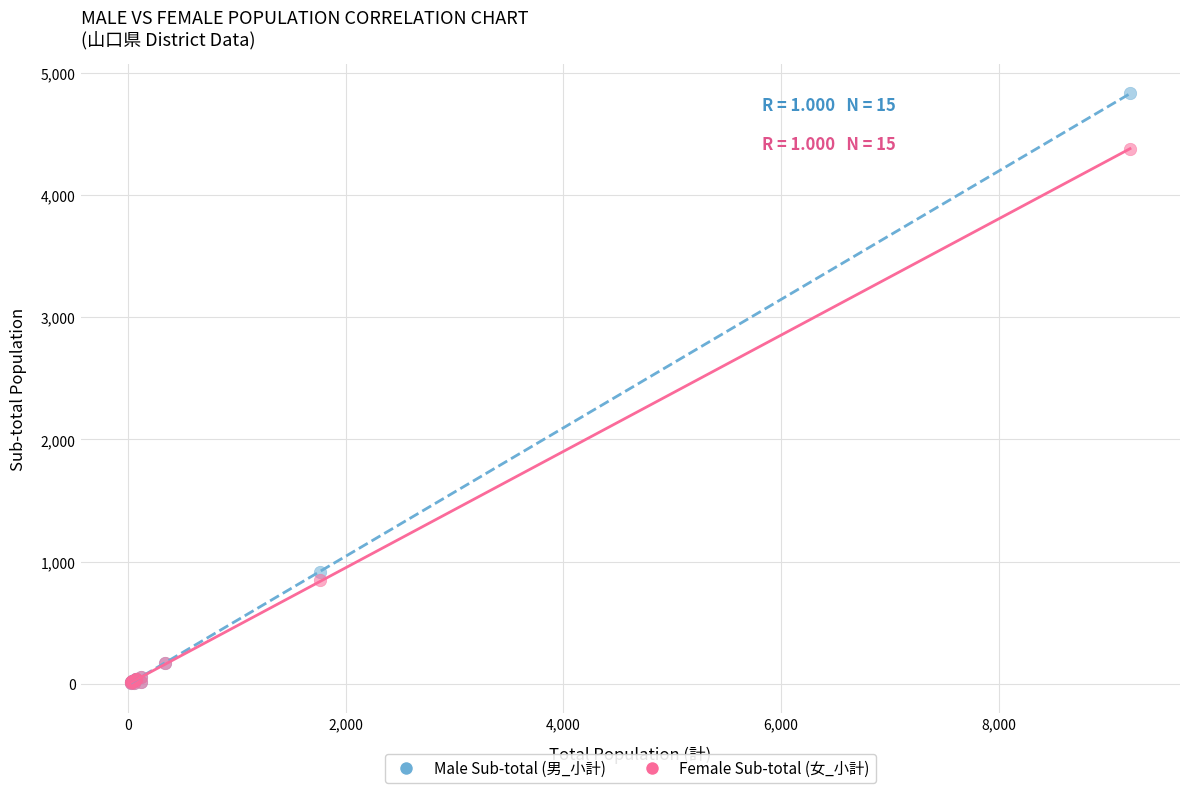

Across all series, what Y value is closest to 2417?

913